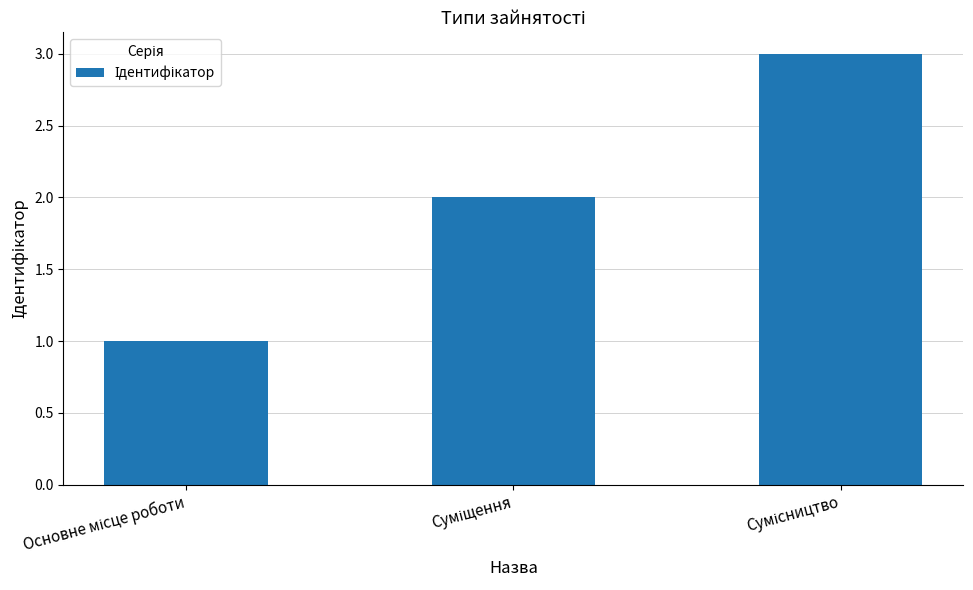

What is the maximum value shown in the chart?

3